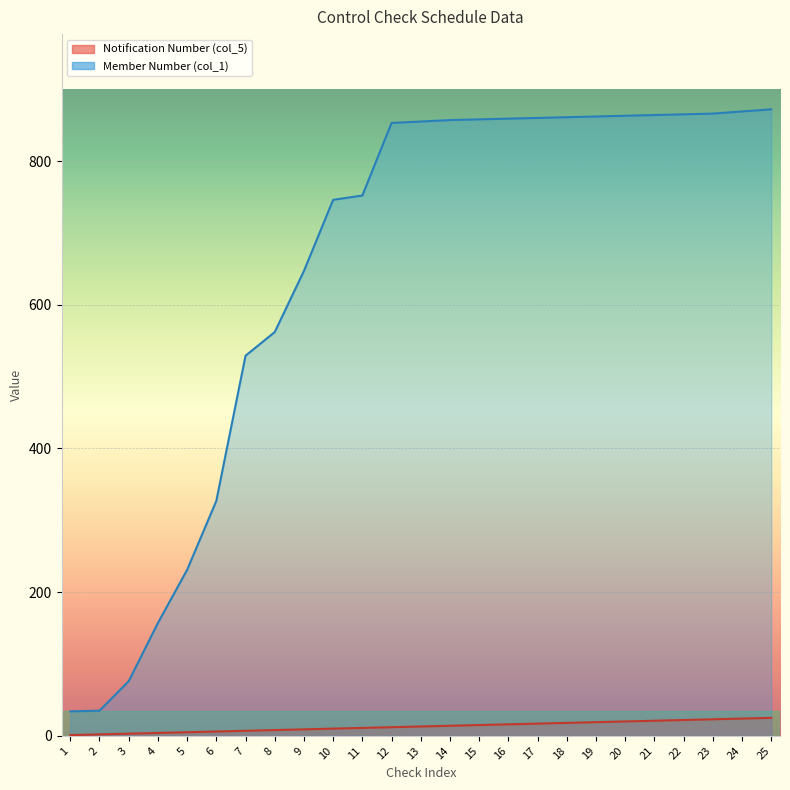

What is the difference between the maximum and second lowest values in the Notification Number (col_5) series?

23